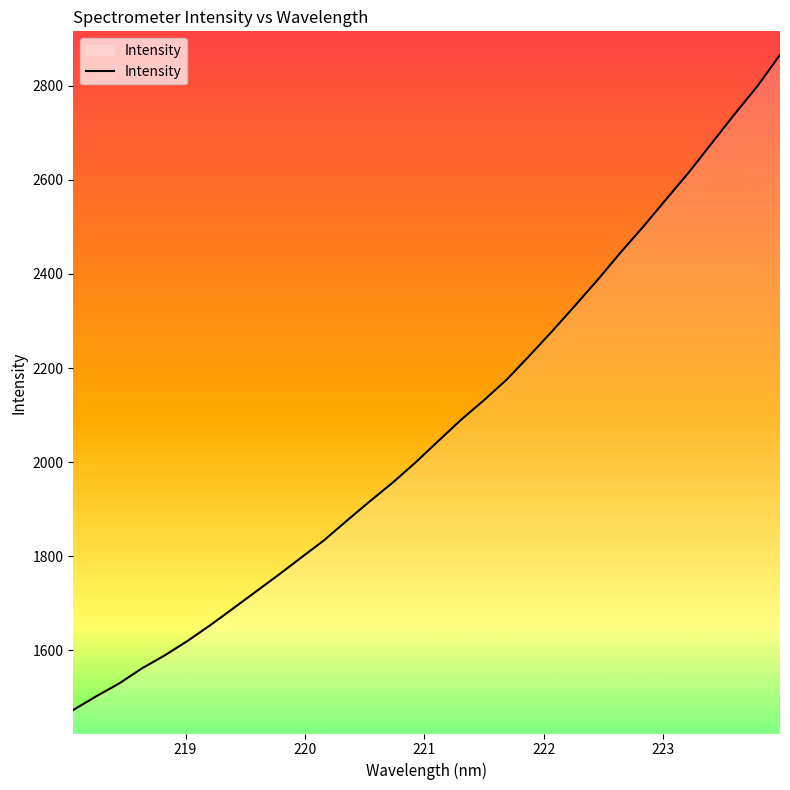

What is the greatest value displayed?

2865.4